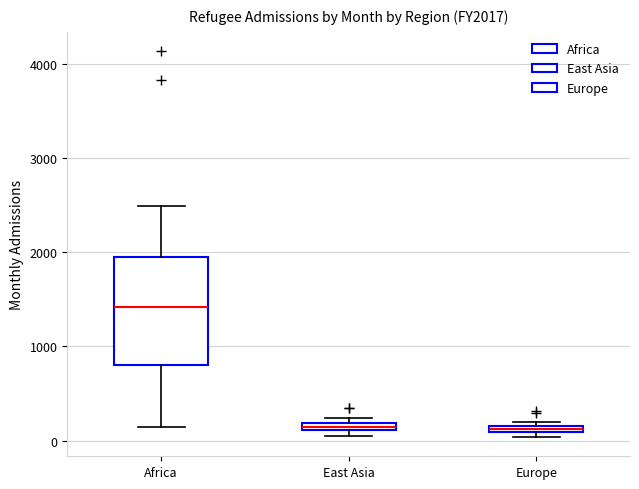

Where is the upper edge of the box for East Asia on the y-axis? The values are not printed on the chart, so give them approximately, as read against the axis.

200